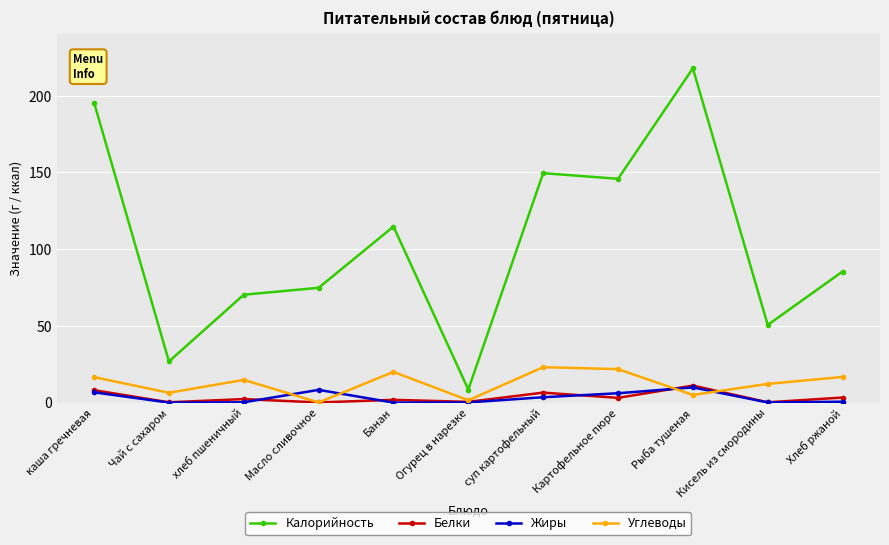

At how many categories does at least one series exceed 22?

10